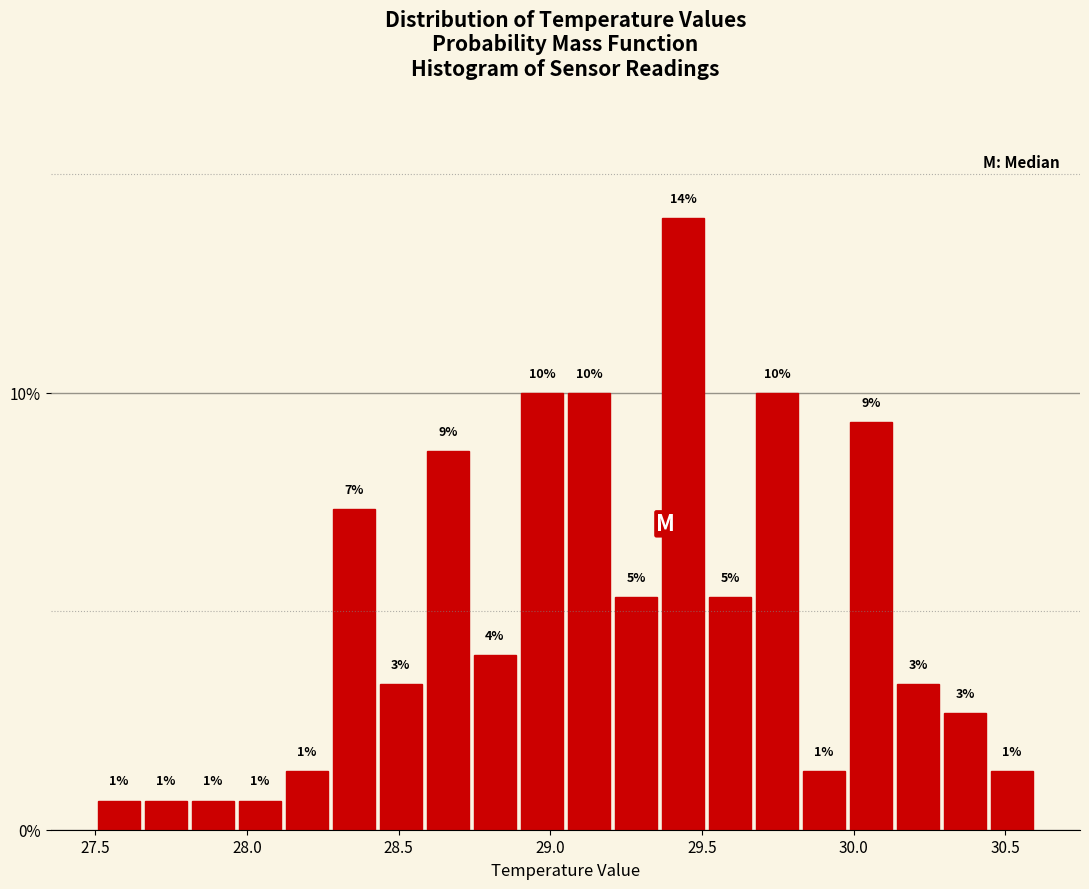

Read against the x-axis, roughly where is the centre of the tallest bar?

29.45